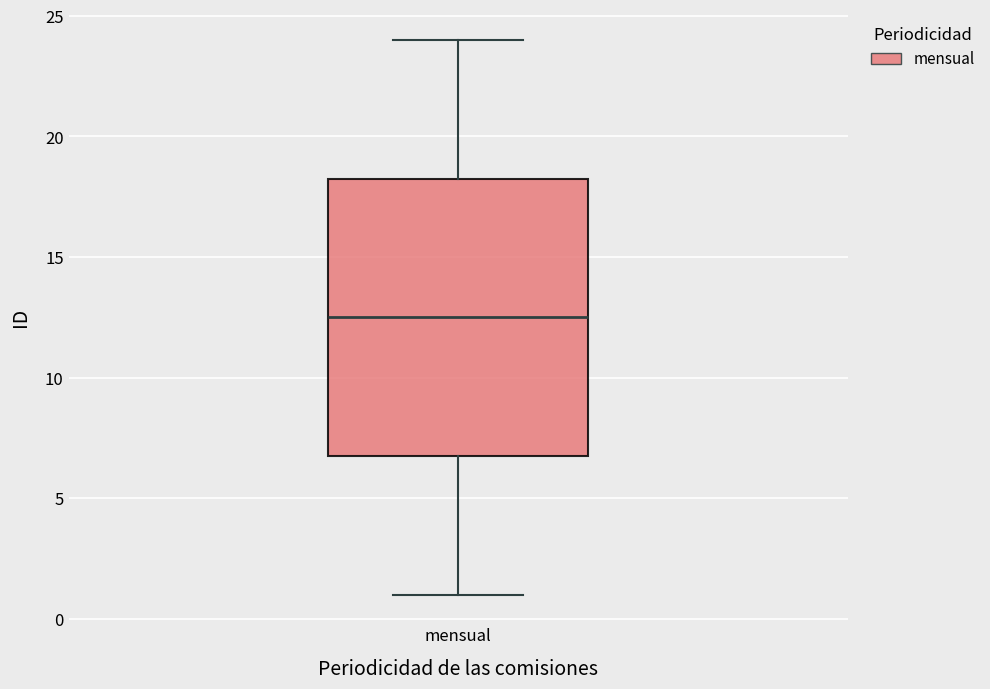

Where does the upper whisker of the box for mensual end on the y-axis? The values are not printed on the chart, so give them approximately, as read against the axis.

24.0